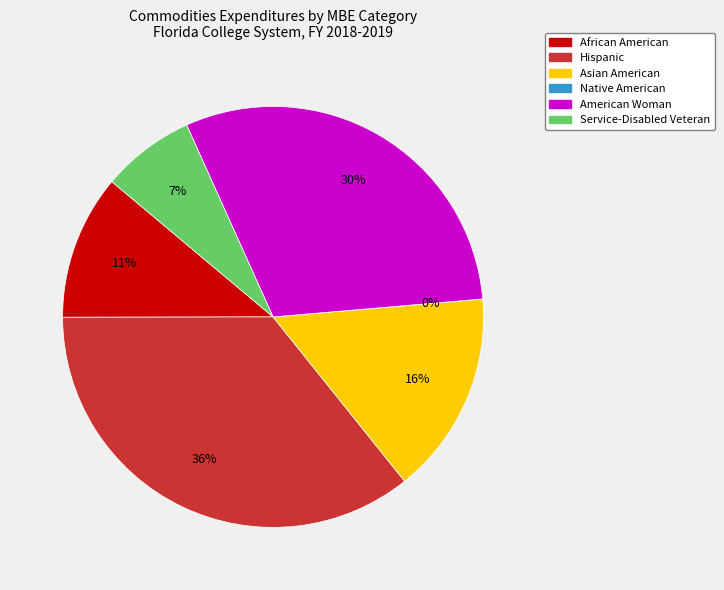

Is it true that Asian American is 24% of the pie?

False